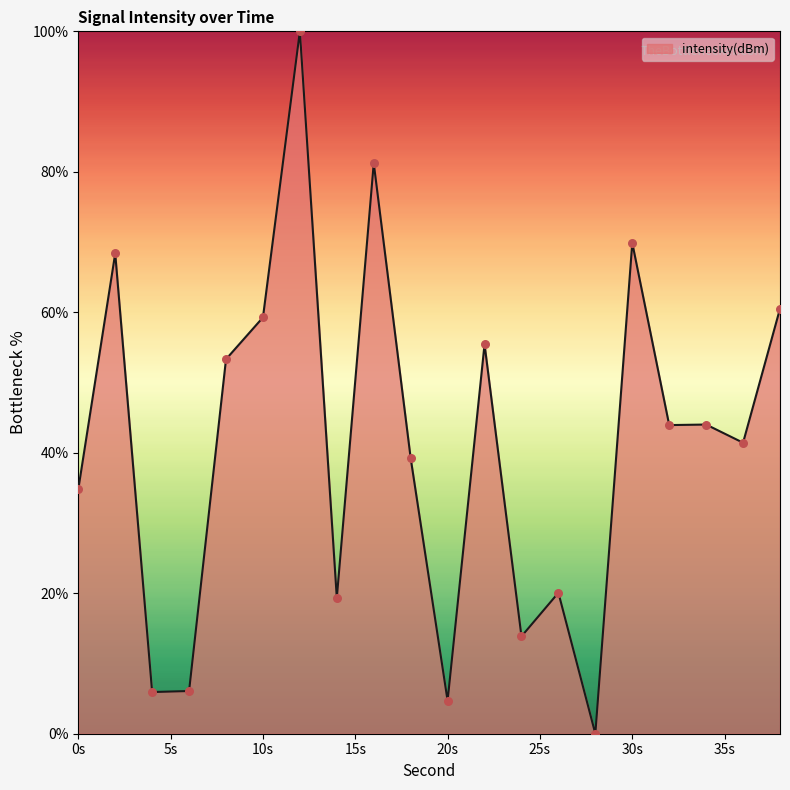

What is the difference between the maximum and minimum values?

100.0